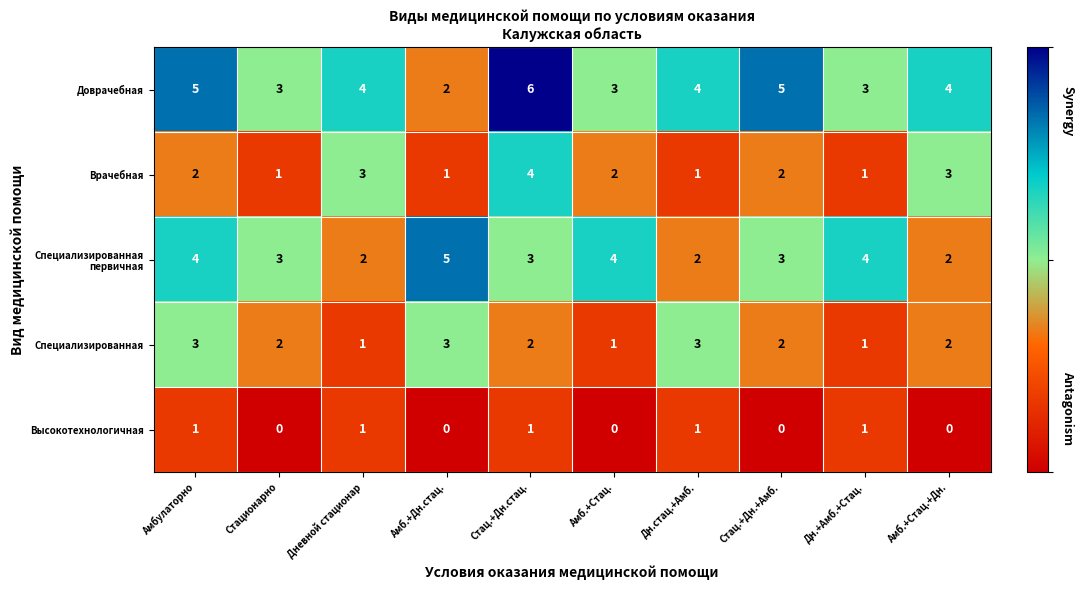

What is the sum of all Специализированная values?

20